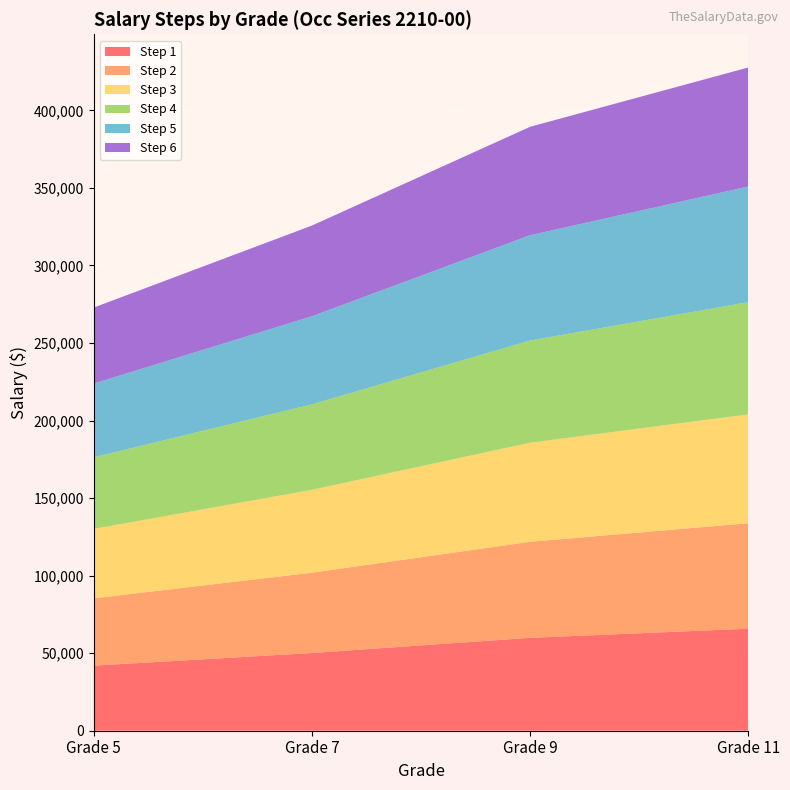

Reading left to right, extract all data points from this chart.

Step 1: 41971	50106	59908	65792
Step 2: 43371	51777	61905	67986
Step 3: 44770	53447	63902	70179
Step 4: 46169	55118	65898	72373
Step 5: 47569	56788	67895	74567
Step 6: 48968	58459	69892	76760